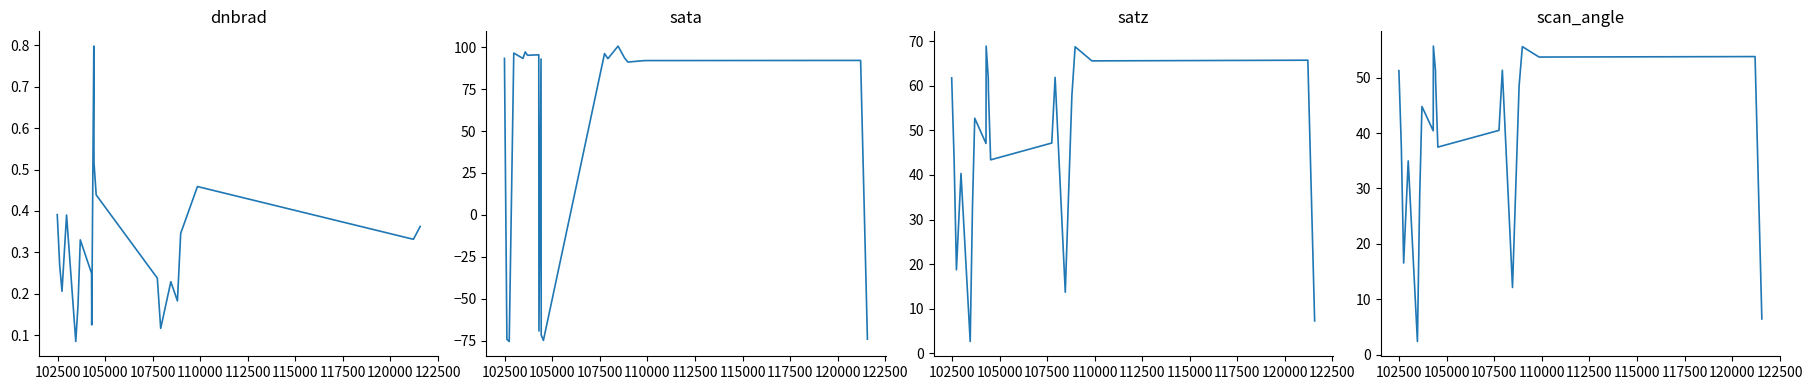

True or false: satz and dnbrad cross at least once.

False